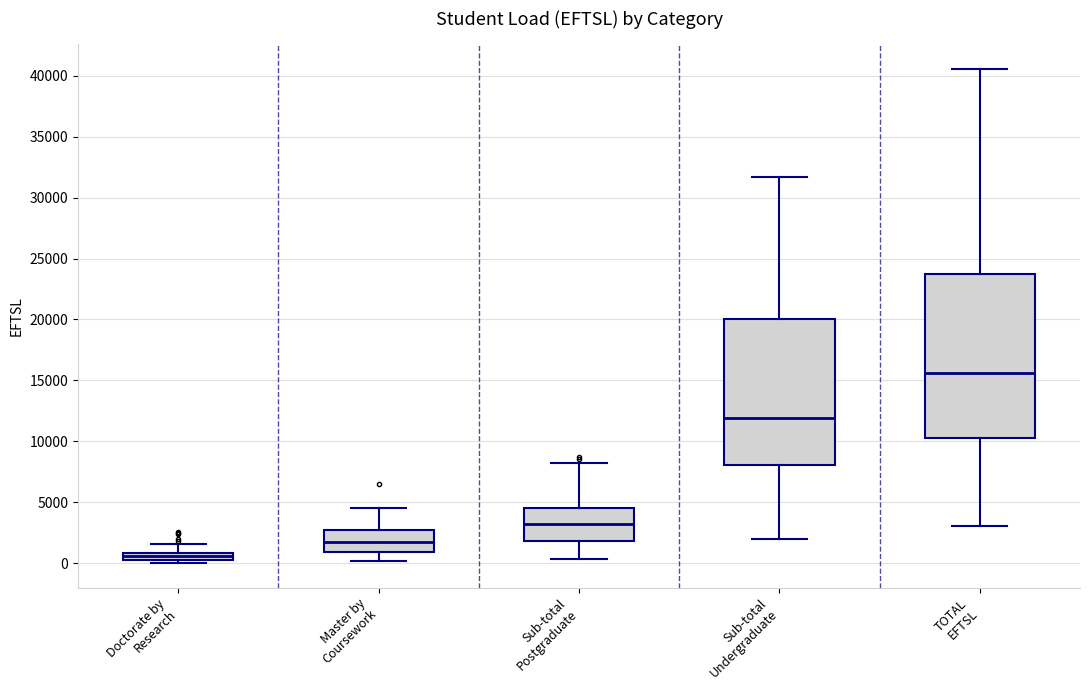

Where is the lower edge of the box for TOTAL EFTSL on the y-axis? The values are not printed on the chart, so give them approximately, as read against the axis.

10000